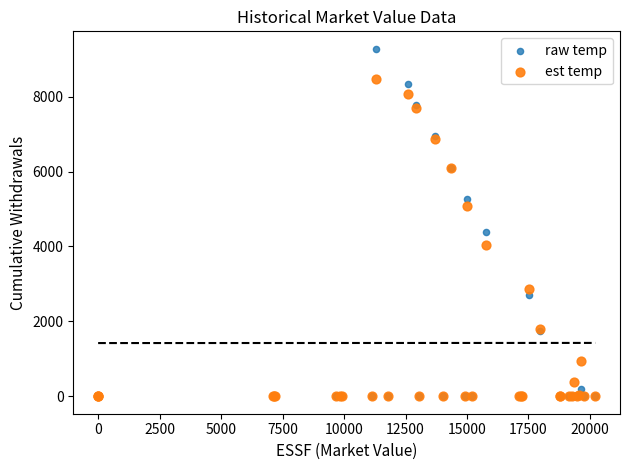

What are all the series names shown in the legend?

raw temp, est temp